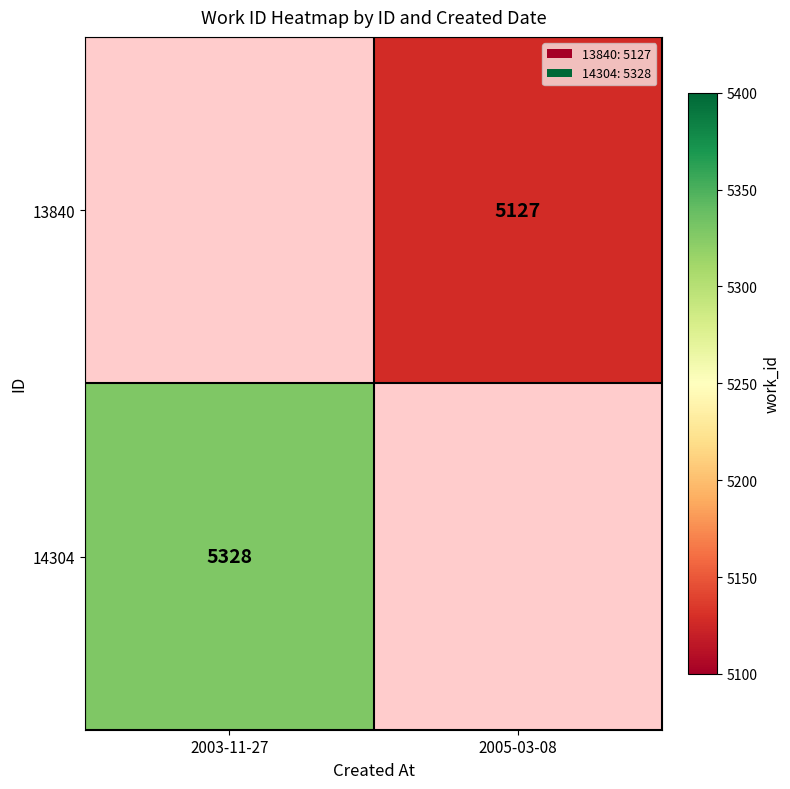

The 13840 series shows 5127 at 2005-03-08. True or false?

True